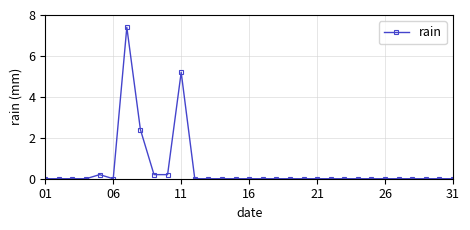

What is the difference between the maximum and minimum values?

7.4